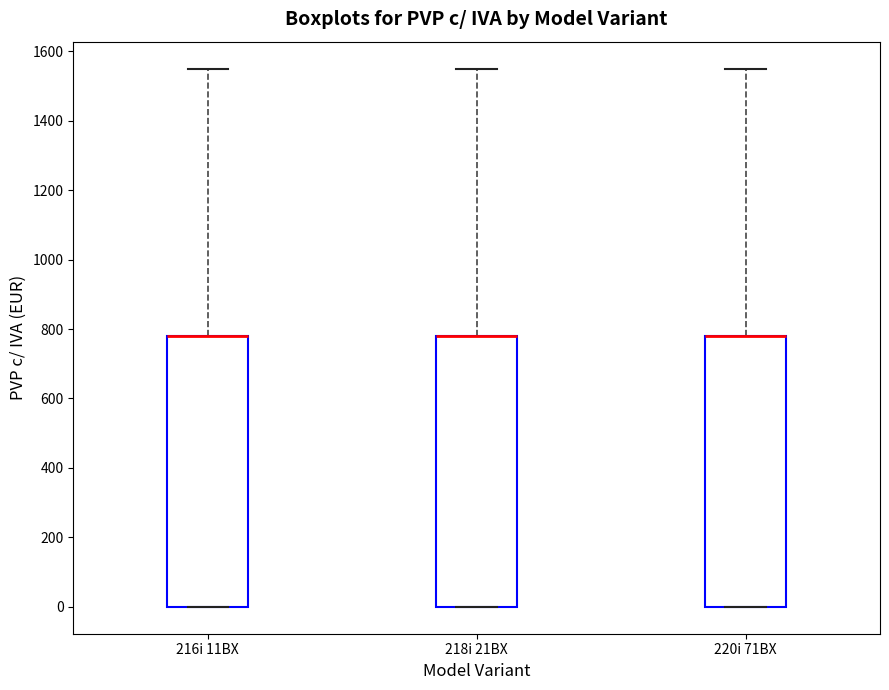

Where does the upper whisker of the box for 220i 71BX end on the y-axis? The values are not printed on the chart, so give them approximately, as read against the axis.

1560